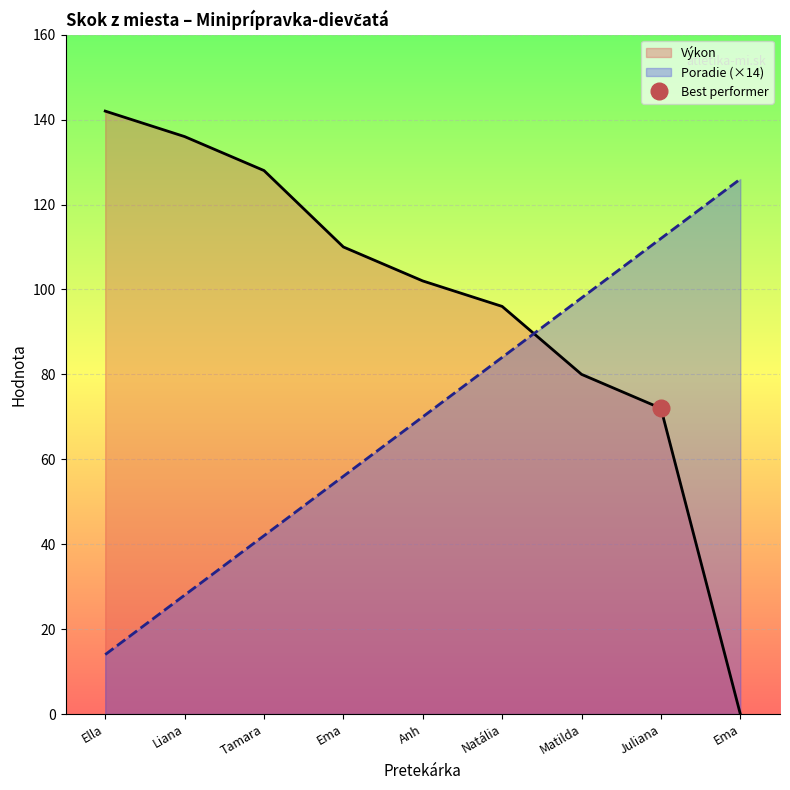

List the series in order of their overall mean, lowest first.

Poradie, Výkon